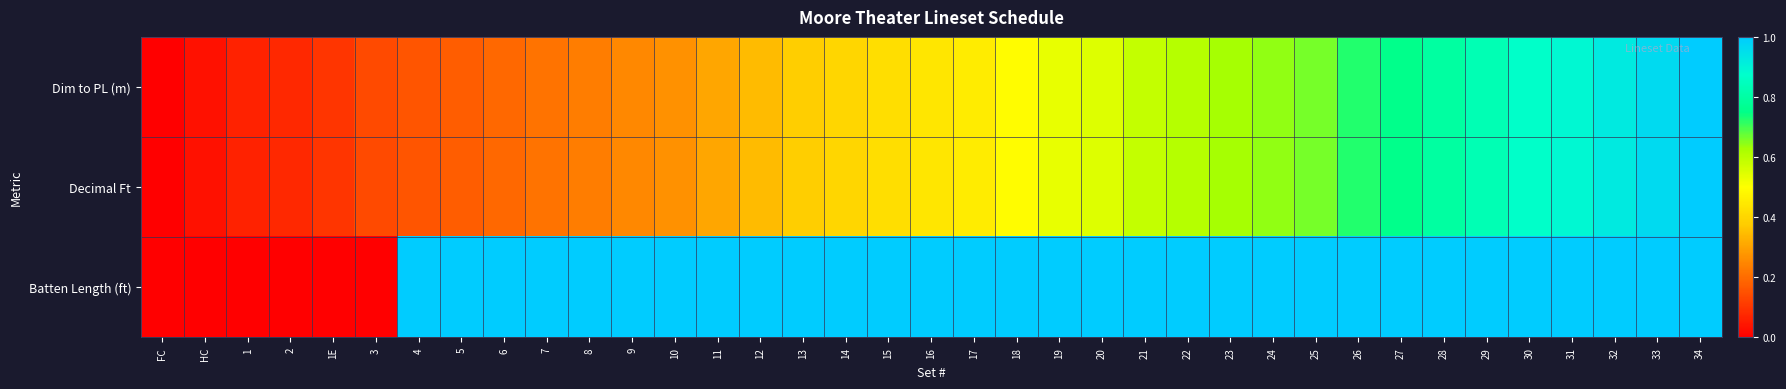

Which label corresponds to the smallest value in the chart?

FC